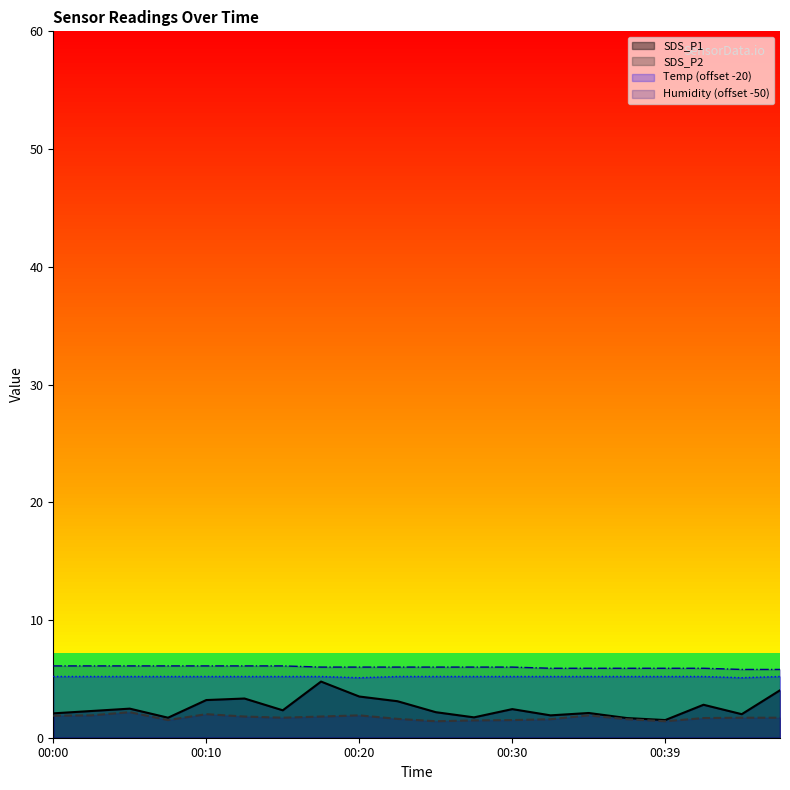

True or false: SDS_P2 and Temp cross at least once.

False